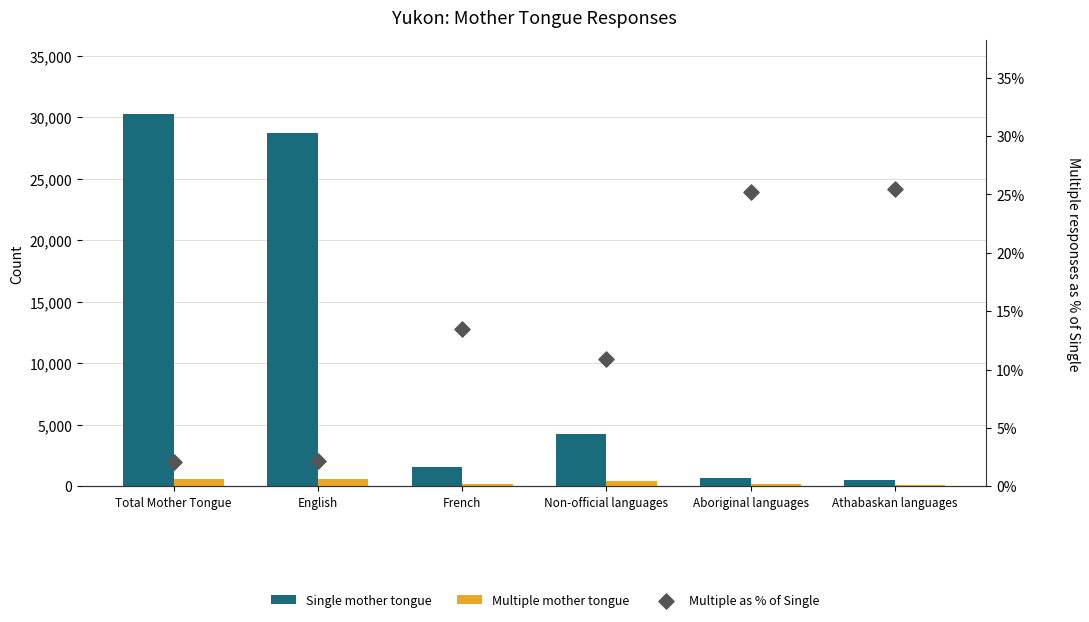

Which series has the widest spread of Y values?

Single mother tongue